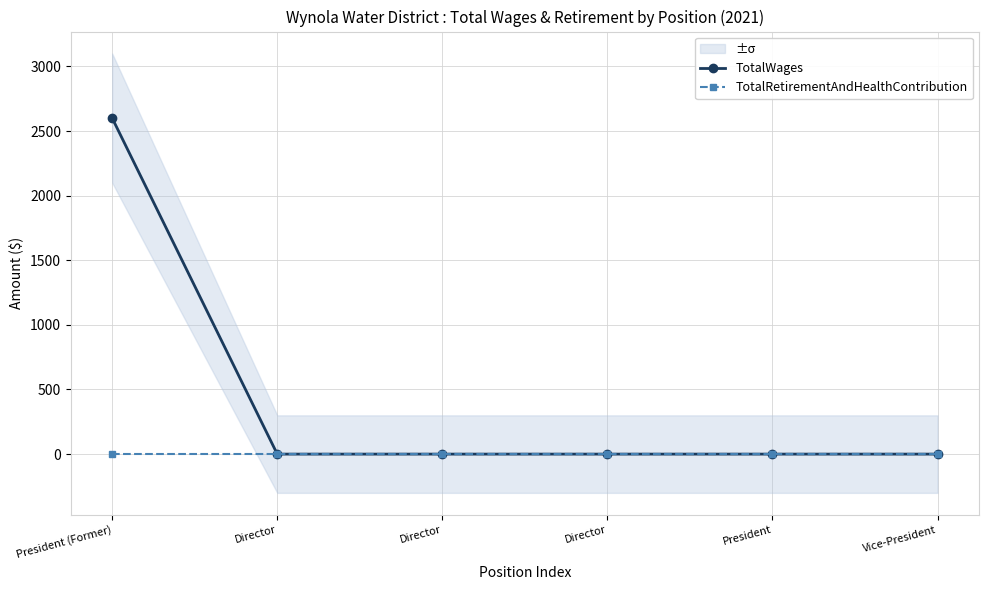

Rank the series by their maximum value, from highest to lowest.

TotalWages, TotalRetirementAndHealthContribution